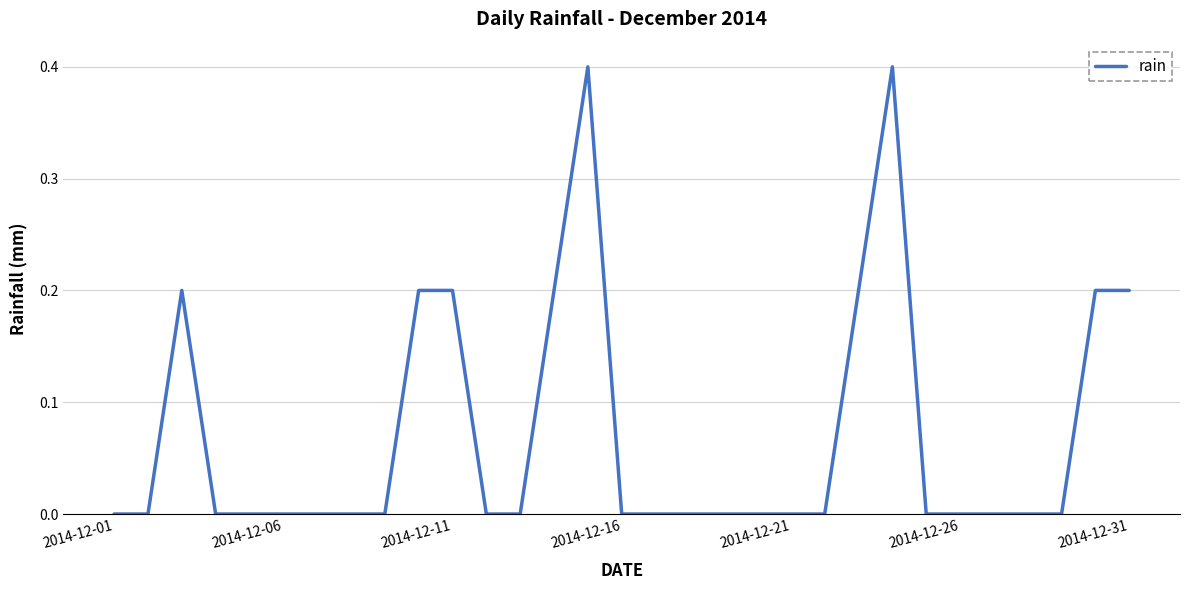

True or false: the data has more than 0 interior local peaks.

True